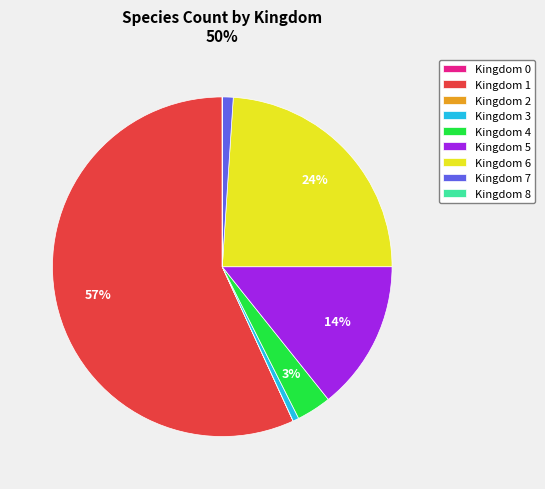

Which slice is the largest?

Kingdom 1